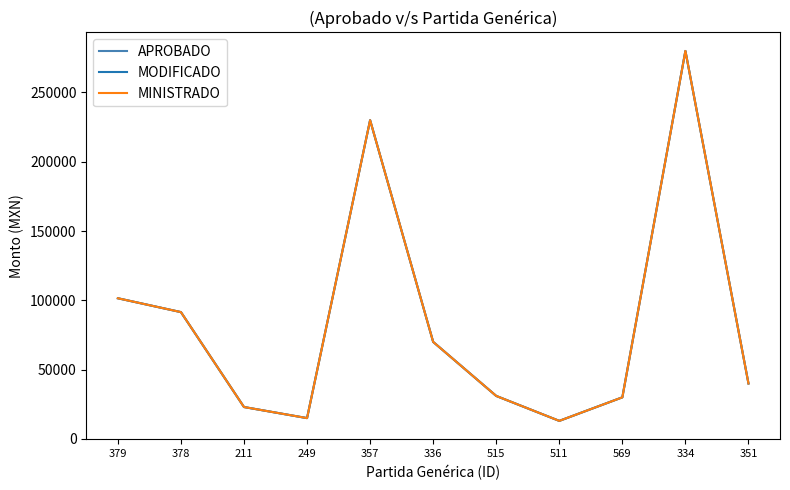

What is the total value across all series at 569?

90000